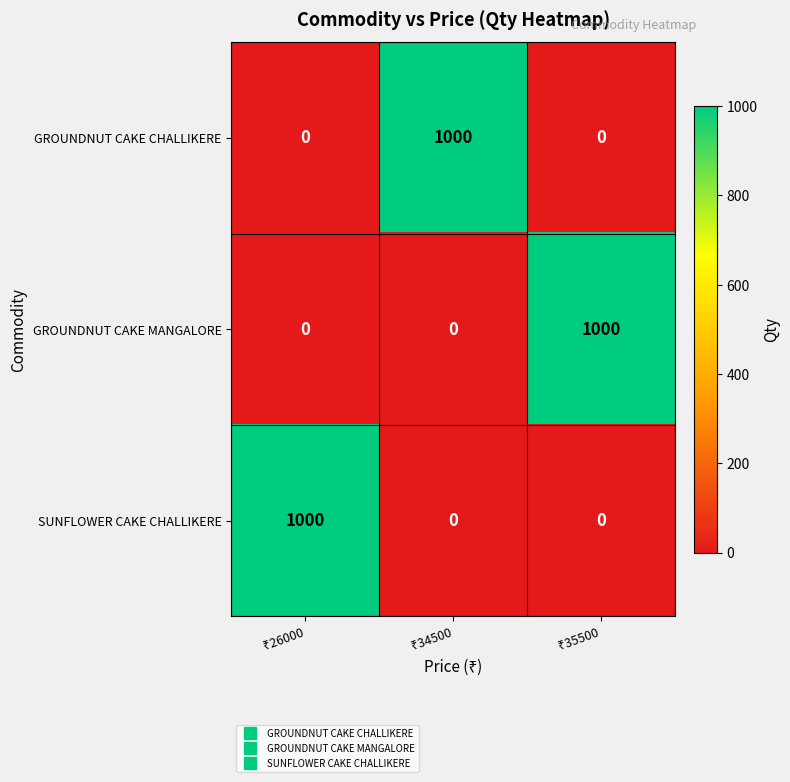

At how many categories does at least one series exceed 716?

3